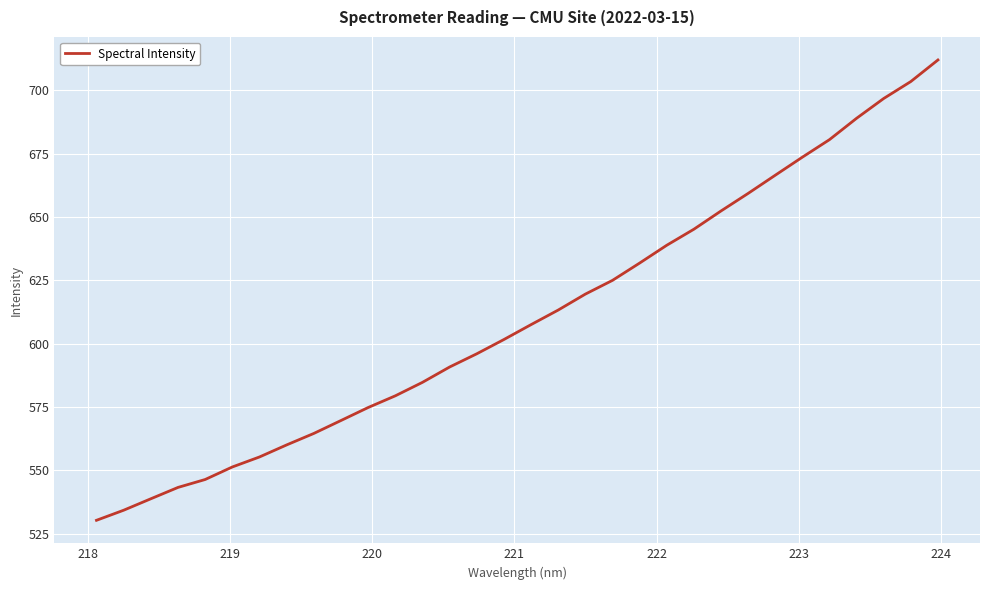

Reading left to right, what are all the values shown in this chart?

530.3	534.3	538.8	543.3	546.4	551.3	555.3	560.1	564.6	569.7	574.8	579.4	584.7	590.8	596.0	601.6	607.5	613.3	619.6	625.0	631.8	638.8	645.2	652.4	659.3	666.5	673.6	680.5	689.0	696.8	703.5	712.0